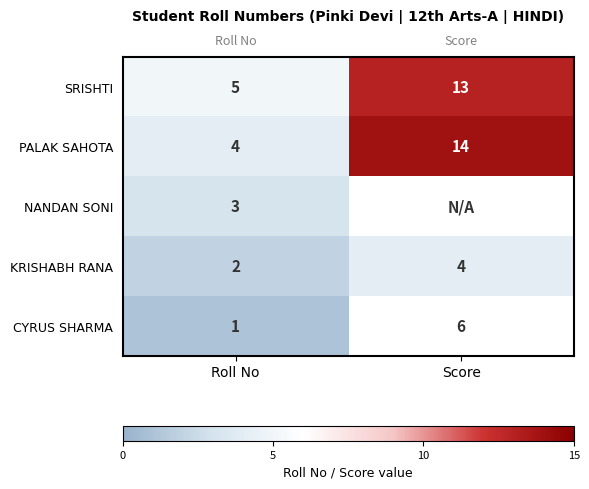

The KRISHABH RANA series shows 2.0 at Roll No. True or false?

True